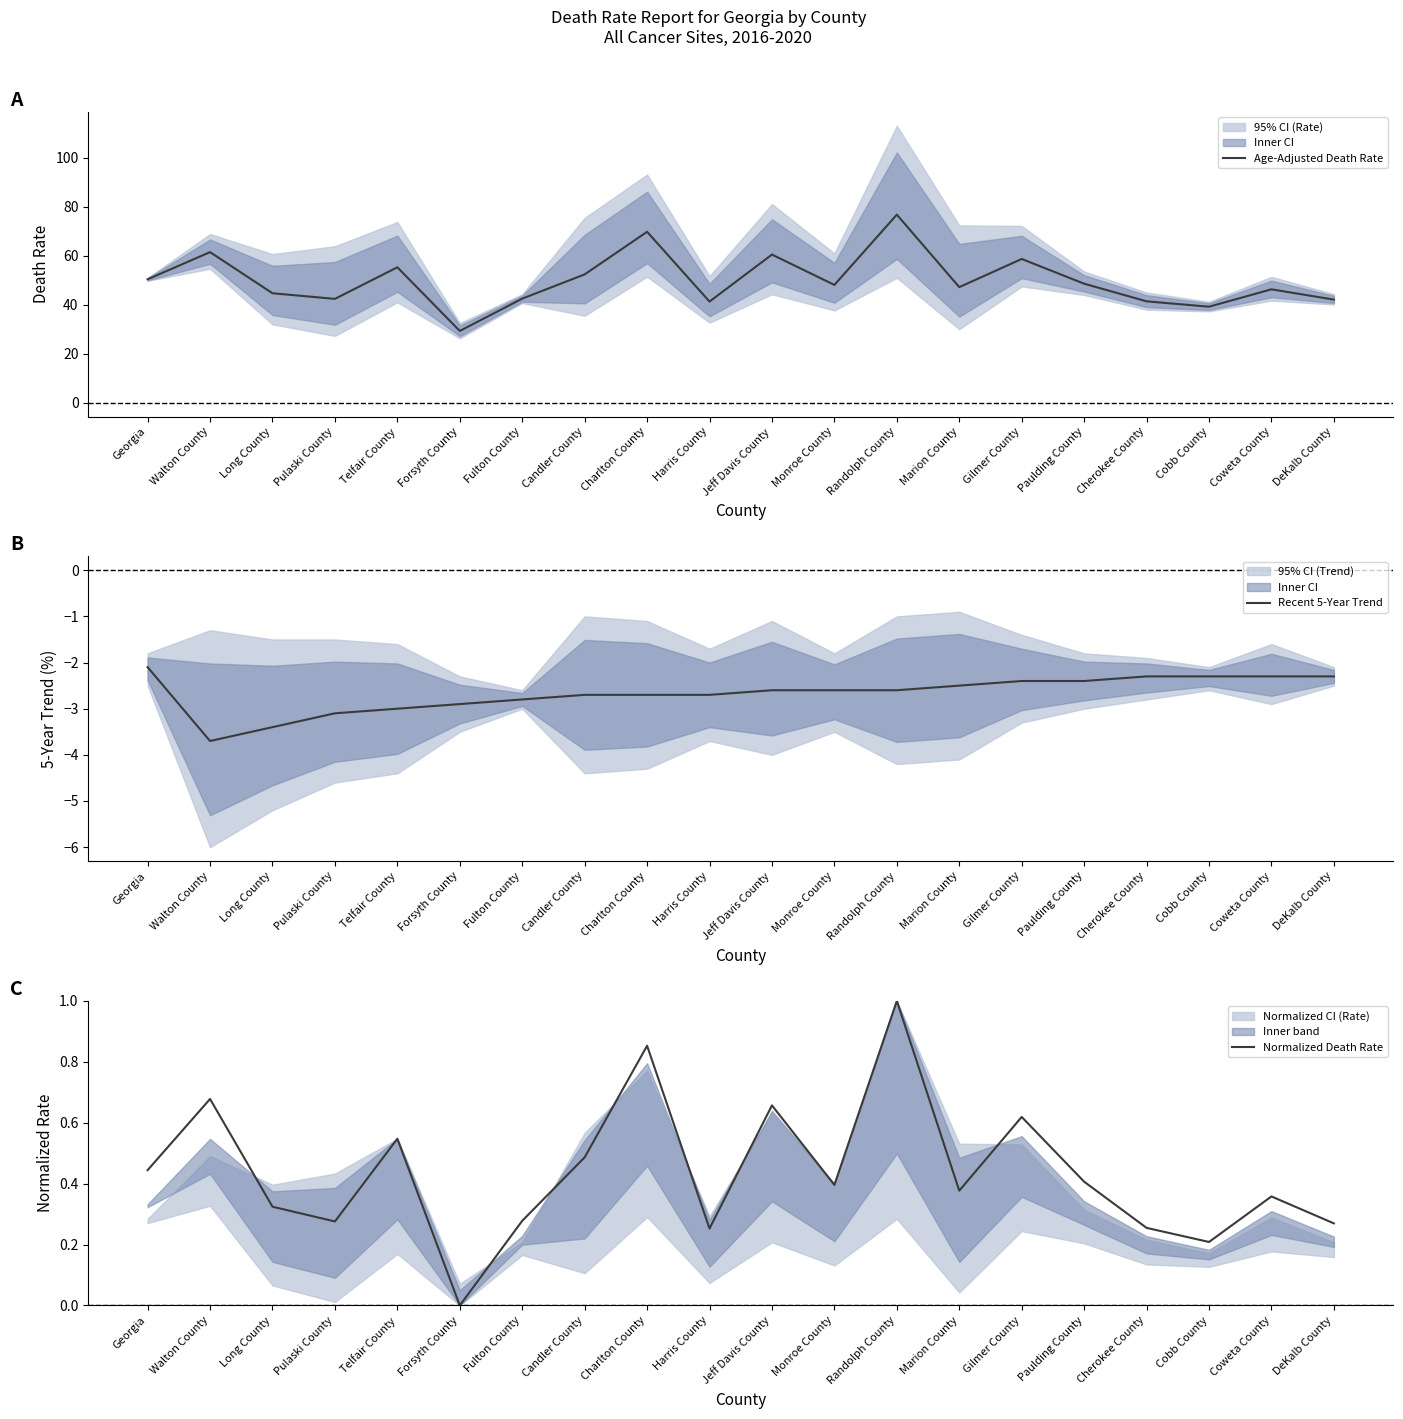

What is the smallest value displayed?

-3.7